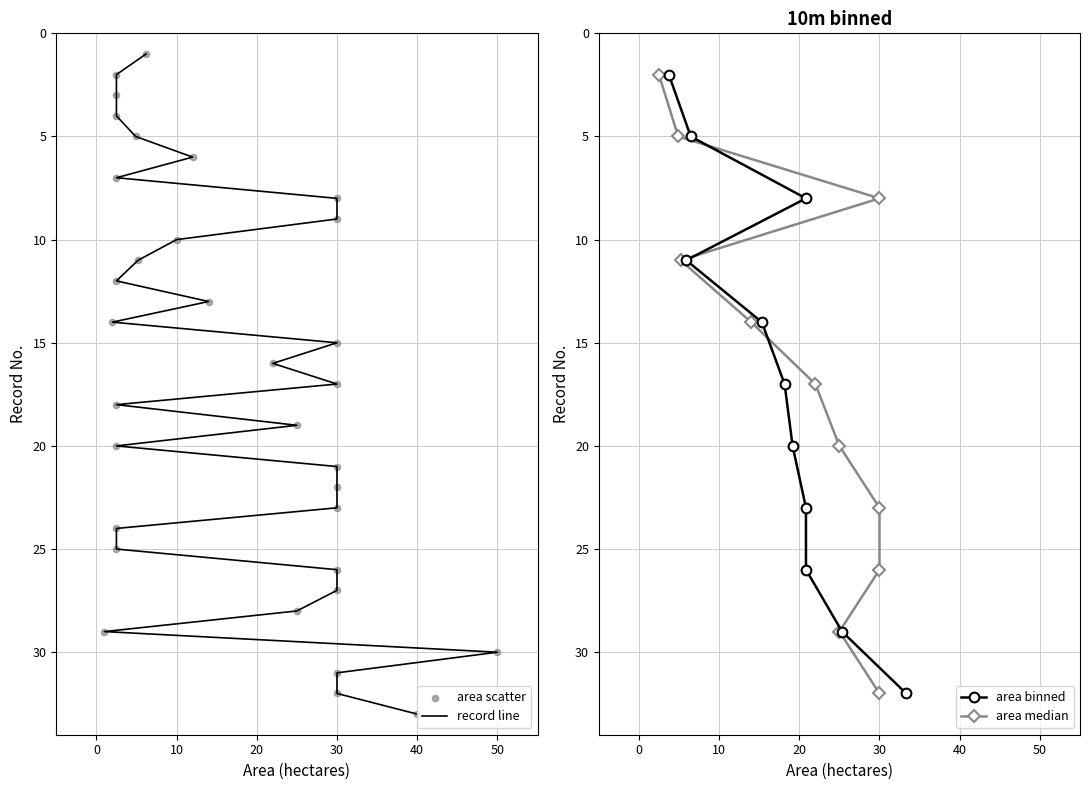

Which has a higher value, 20 or 12?

20